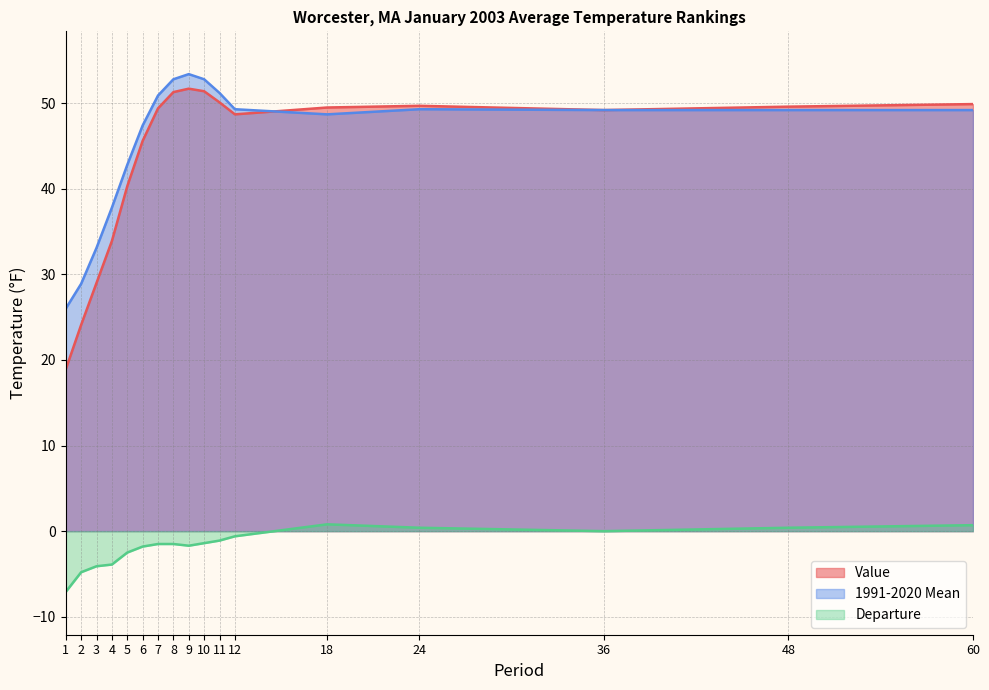

What is the value of the Departure point at the 12th from the left?

-0.6